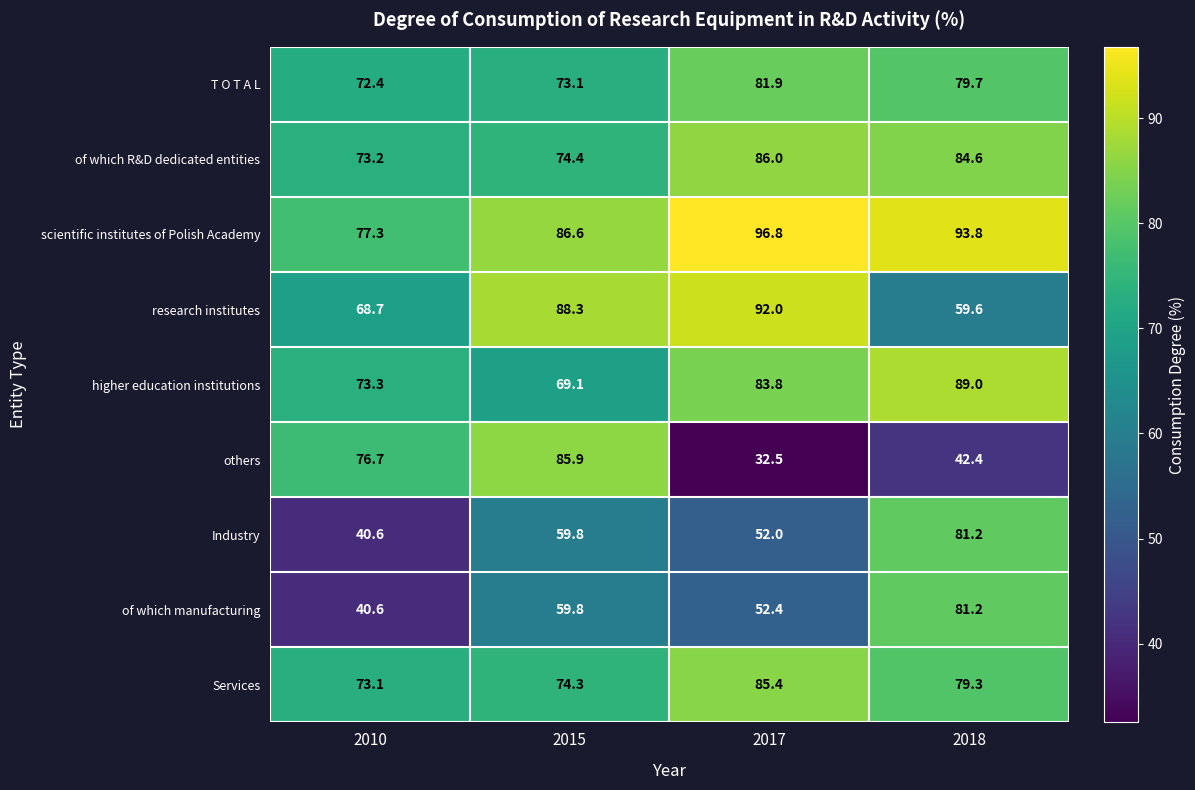

What is the sum of the Services values at 2018 and 2015?

153.6